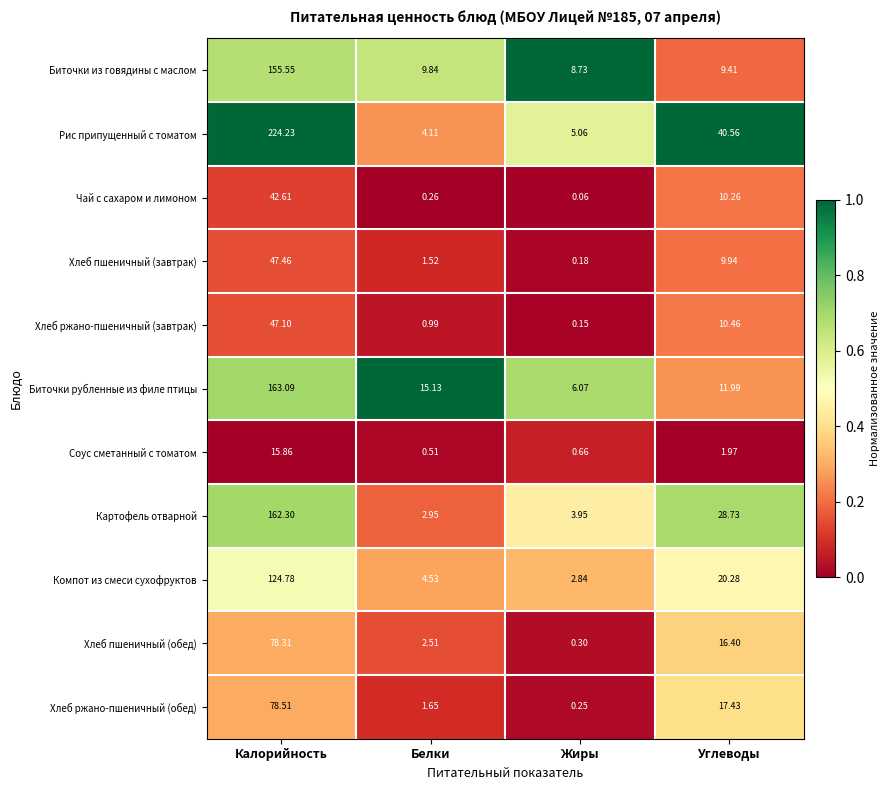

How many series are shown in this chart?

11